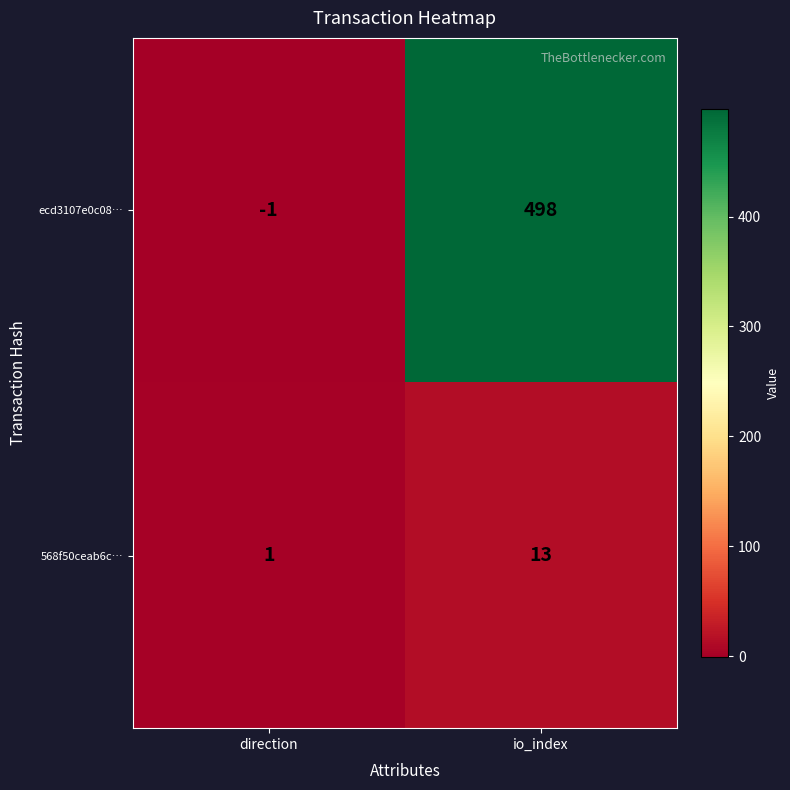

Reading right to left, transcribe all the data shown in this chart.

ecd3107e0c08…: 498	-1
568f50ceab6c…: 13	1